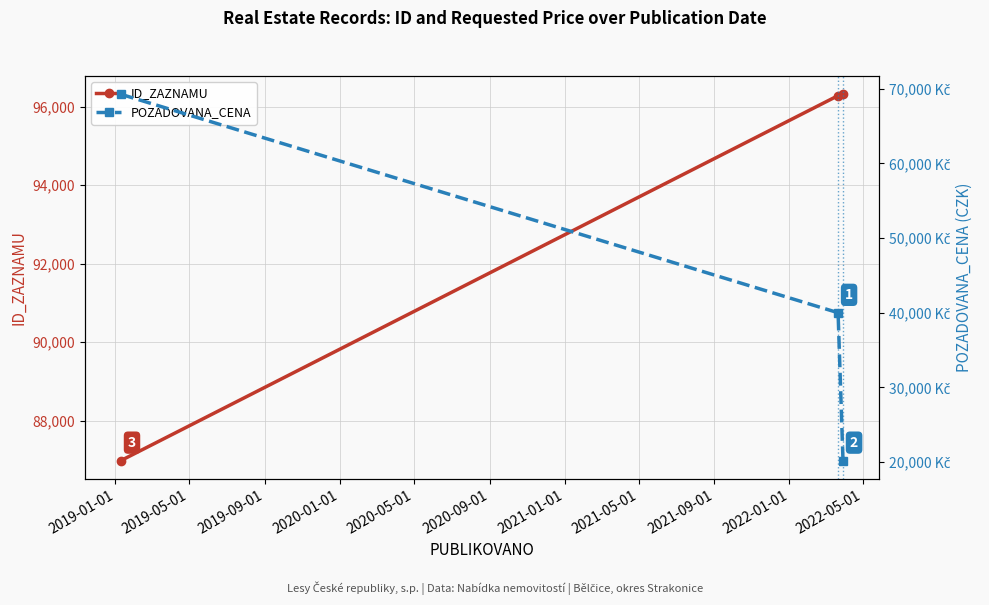

What is the value of the ID_ZAZNAMU point at the 2nd from the left?

96284